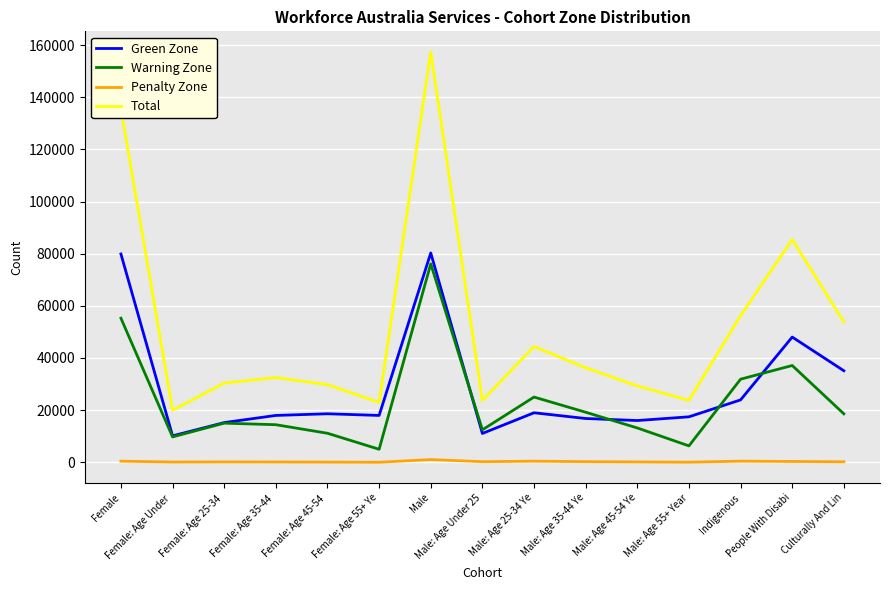

Which series has the largest total across all categories?

Total